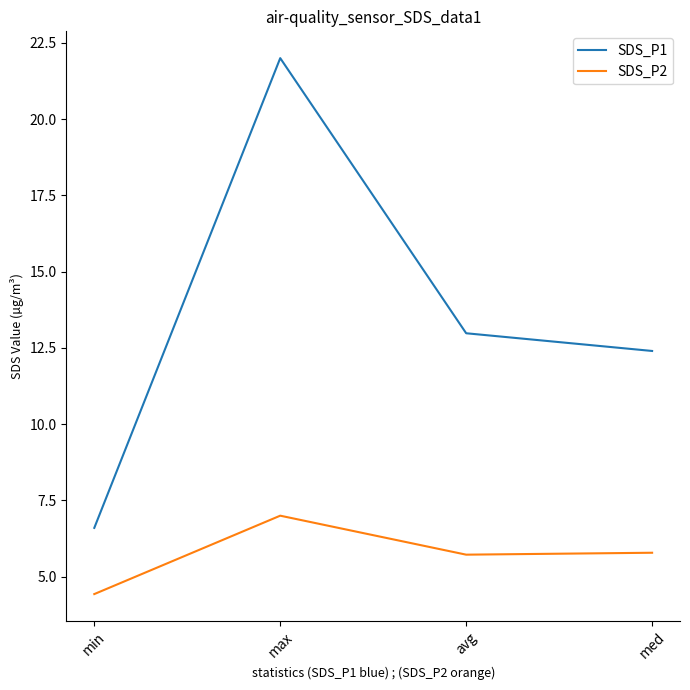

In SDS_P2, how many points are higher than both neighbors (excluding endpoints)?

1